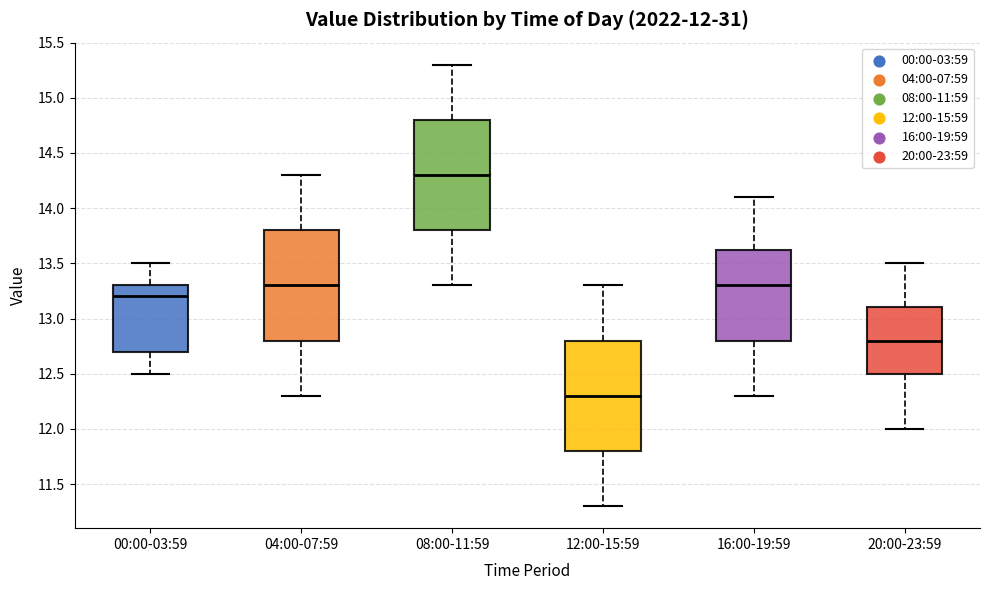

Which box has the highest median line?

08:00-11:59